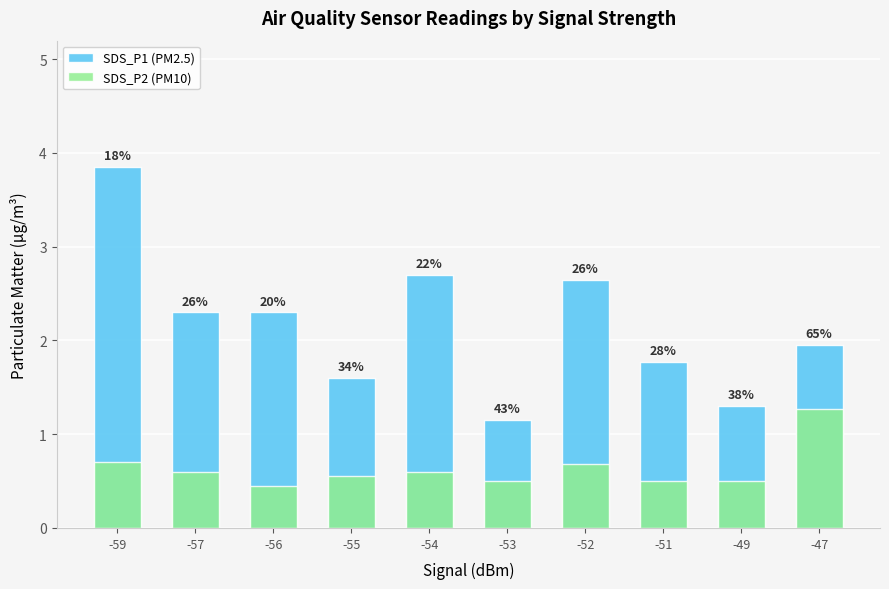

What is the difference between the highest and lowest values at -53?

0.6